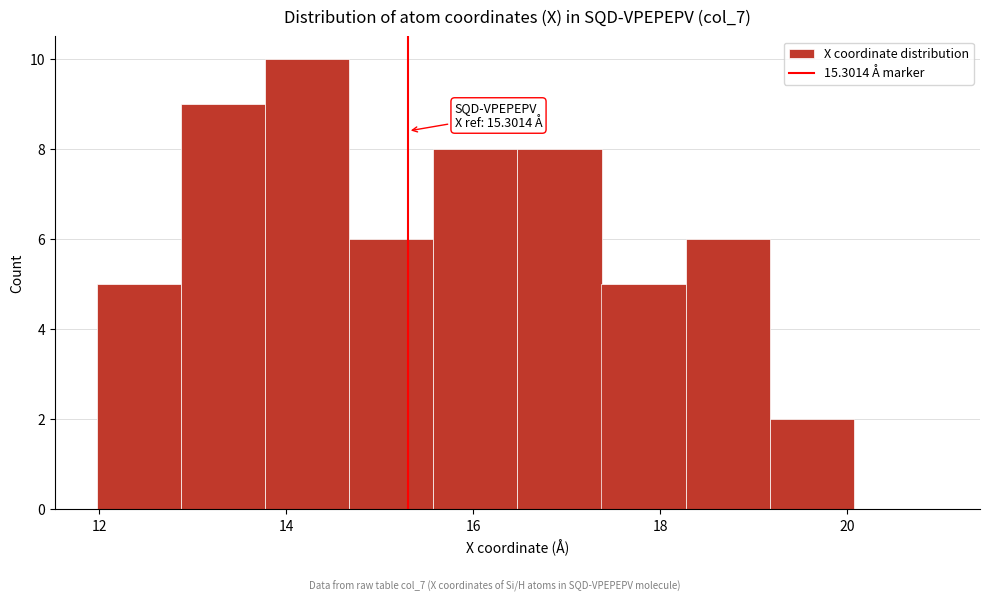

Which range on the x-axis has the tallest bar?

13.8 to 14.6